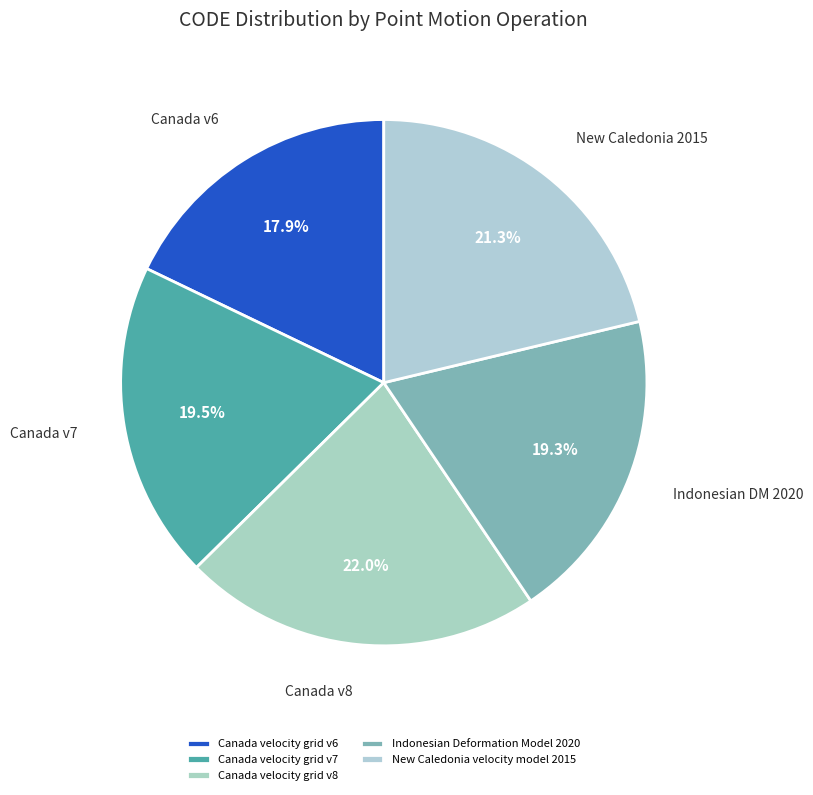

Does Canada velocity grid v8 represent more than half of the total?

No